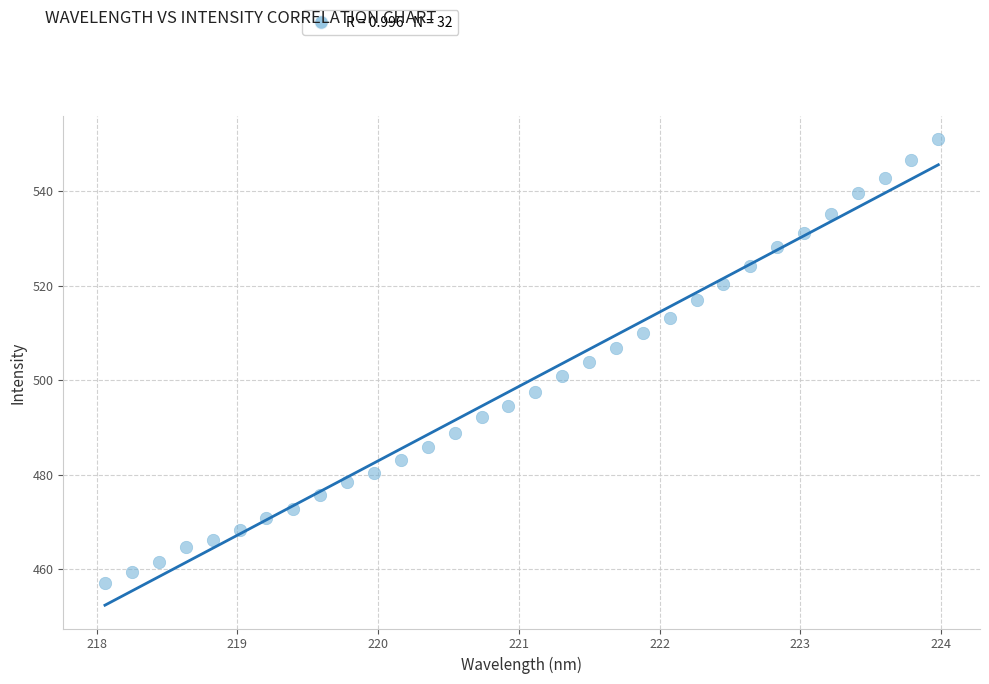

What is the range of Y values (max minus min)?

94.0